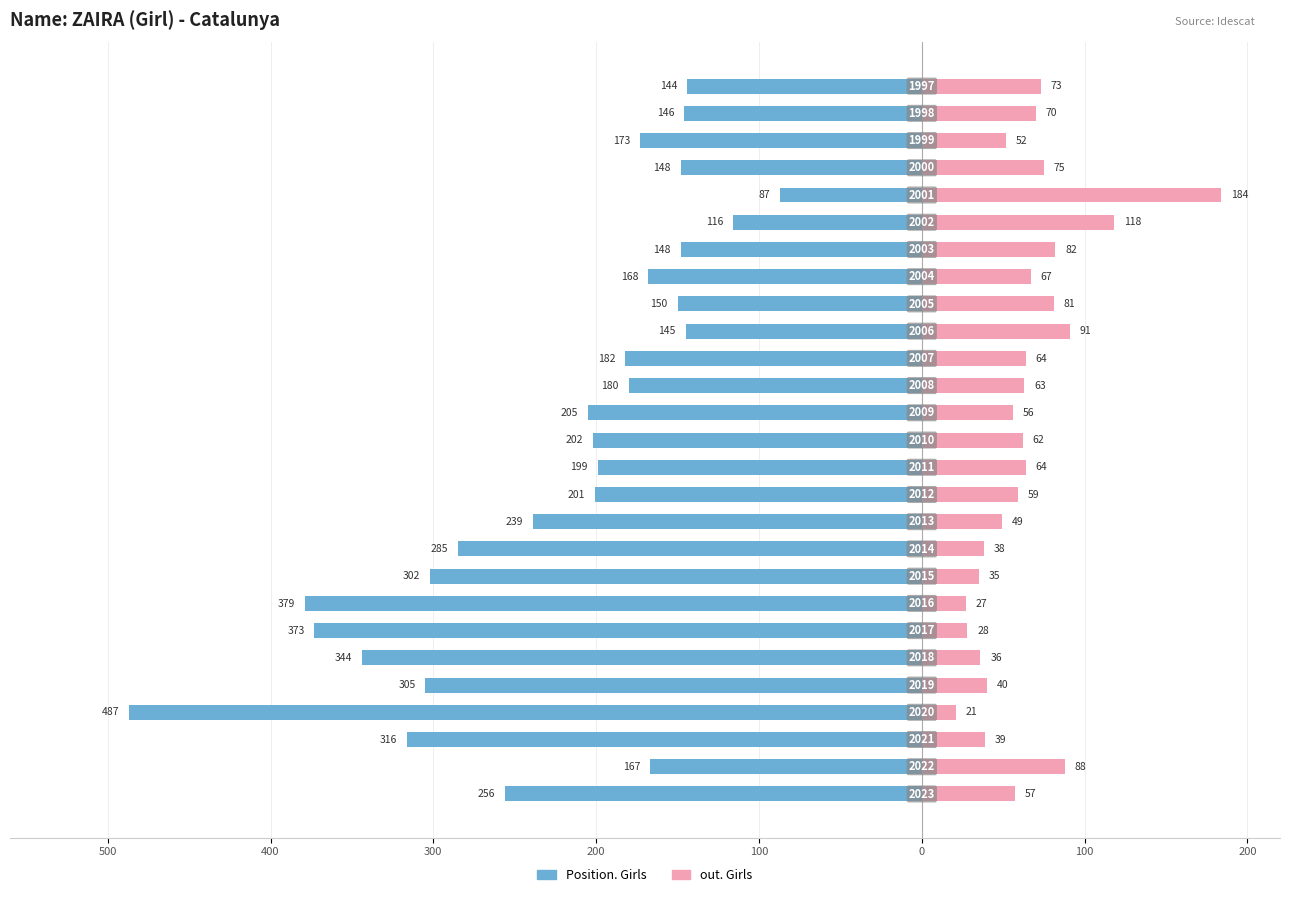

Which series has the largest range (max minus min)?

Position. Girls